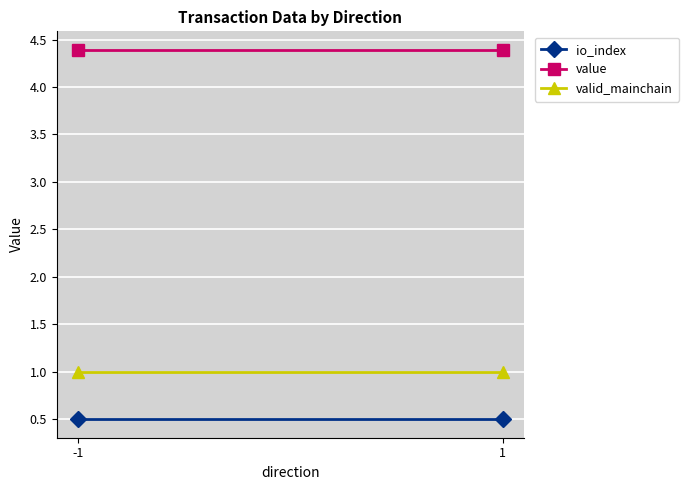

At which category is the sum across all series the highest?

-1